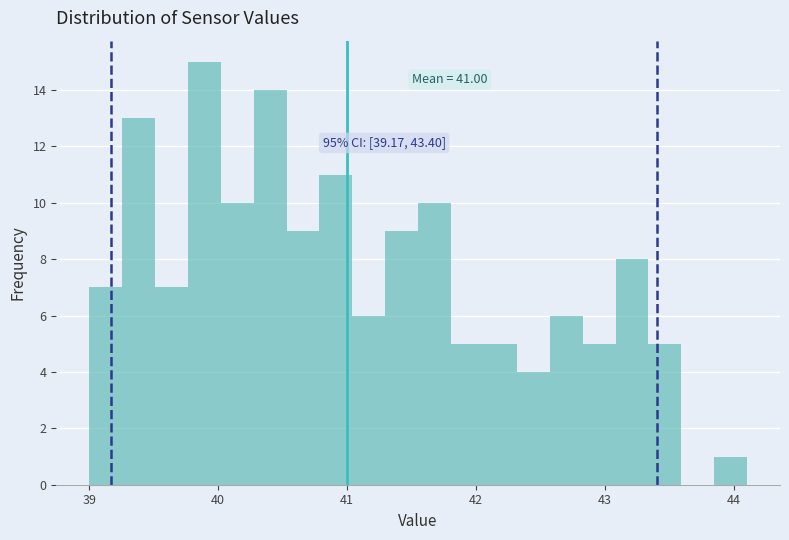

Around what value on the x-axis is the tallest bar? Give the approximate position of its centre, as read against the axis.

39.9